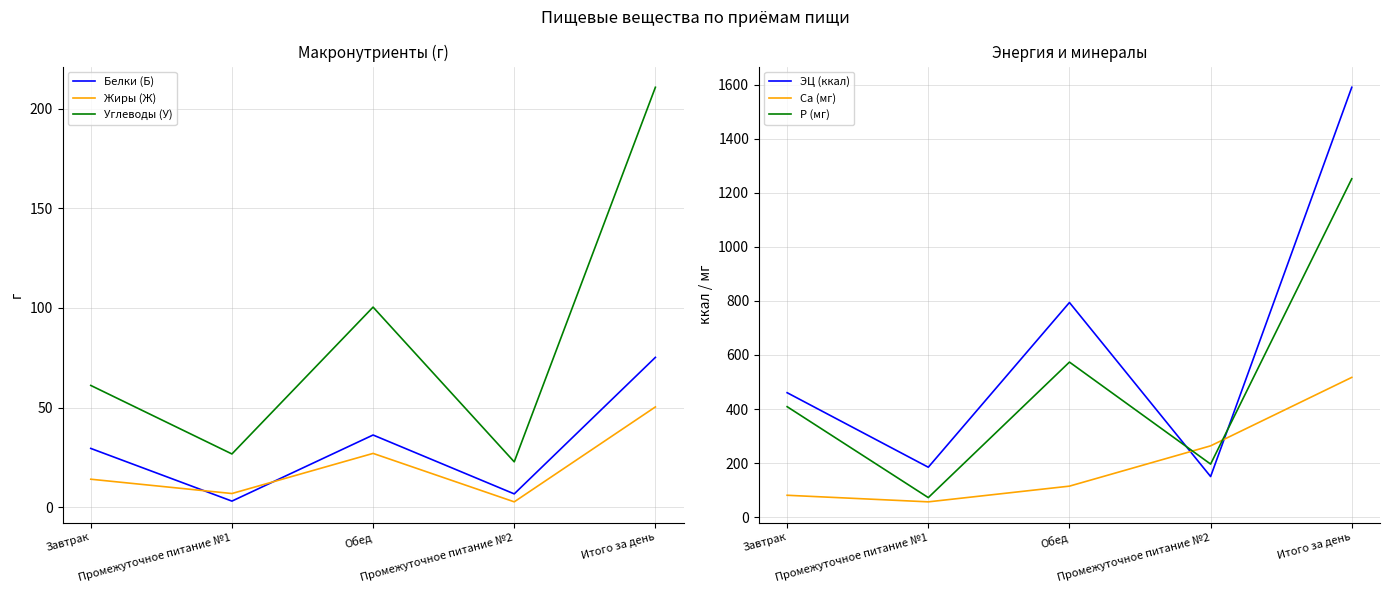

At Завтрак, list the series in order from largest to smallest.

ЭЦ (ккал), P (мг), Ca (мг), Углеводы (У), Белки (Б), Жиры (Ж)